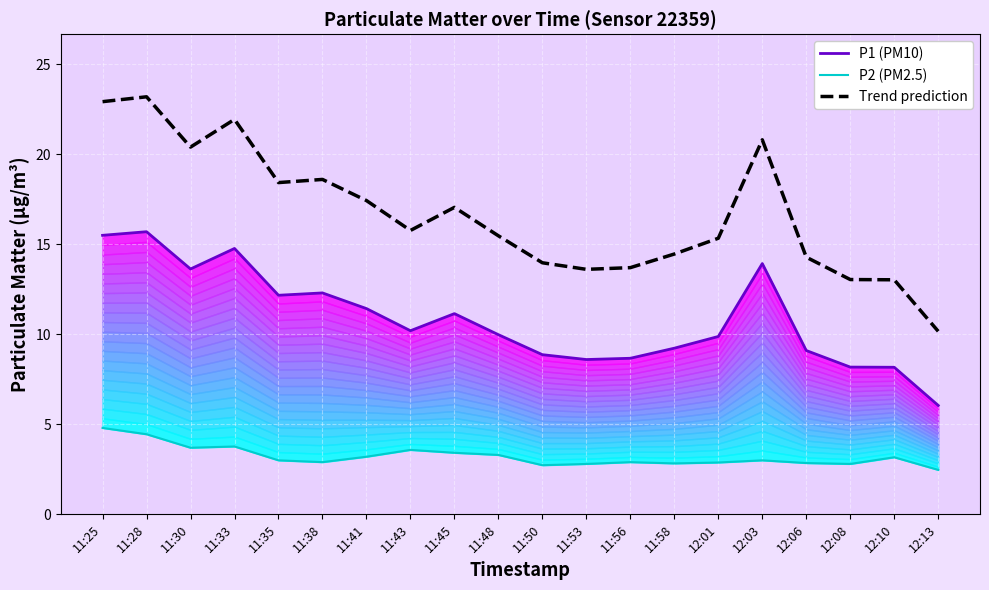

Which series has the largest total across all categories?

Trend prediction